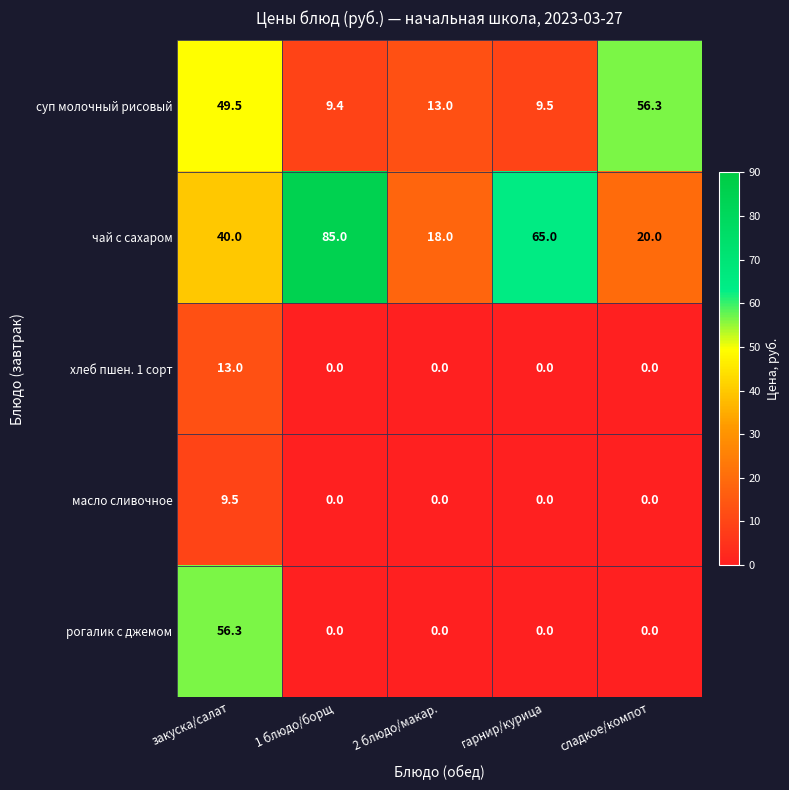

What is the average value of the чай с сахаром series?

45.6